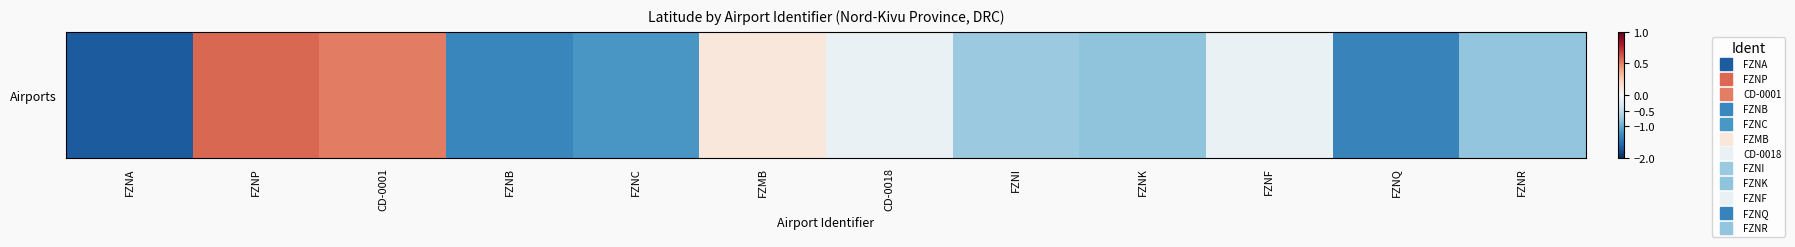

Read the value at FZNF.

-0.1